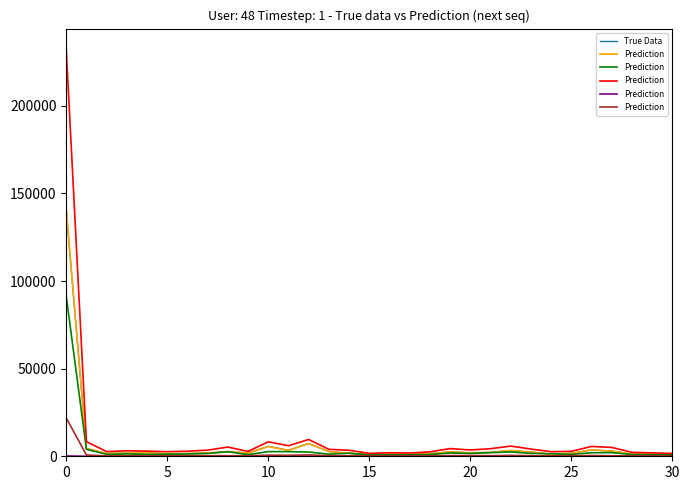

Does the chart have visible grid lines?

No